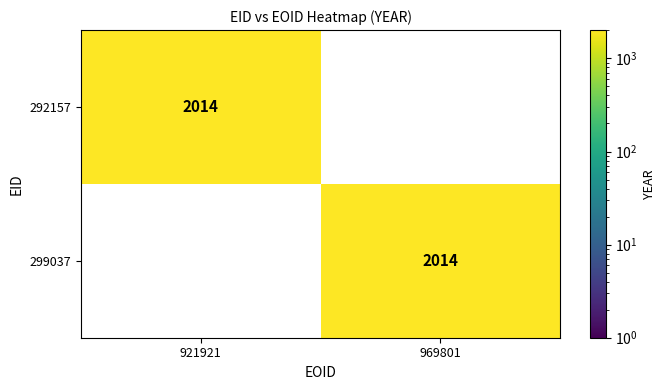

How many categories are shown in the chart?

2